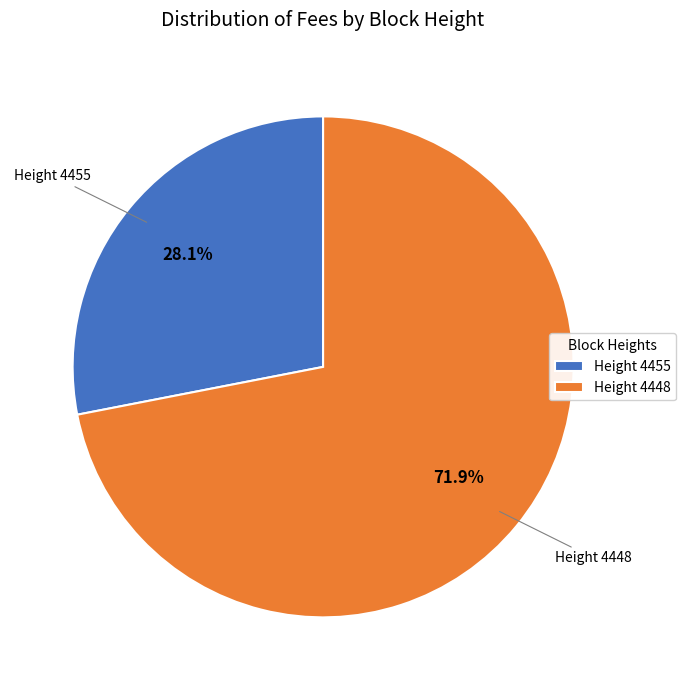

Does any single category account for the majority?

Yes